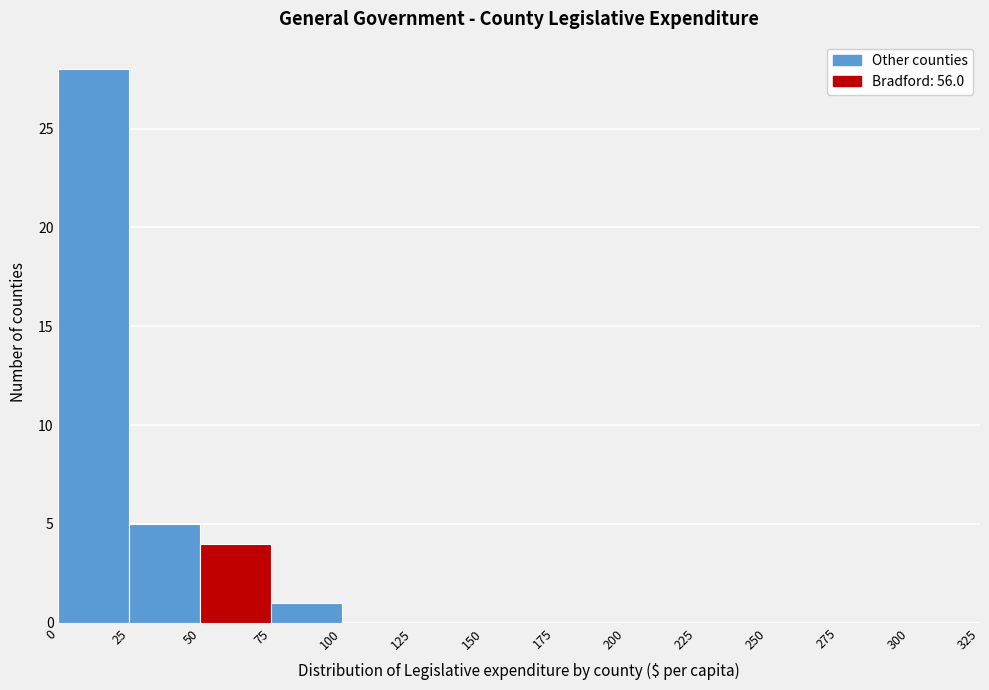

What is the height of the bar covering 0 to 25 on the x-axis? The values are not printed on the chart, so give them approximately, as read against the axis.

28